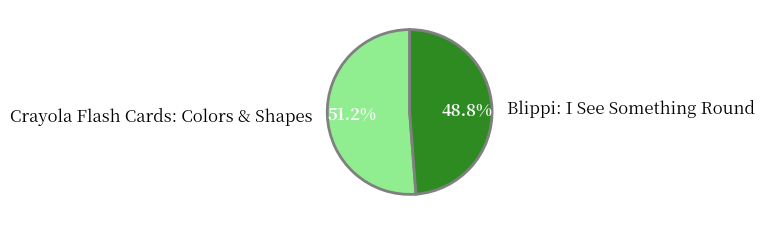

The Blippi: I See Something Round slice represents 58% of the pie. True or false?

False